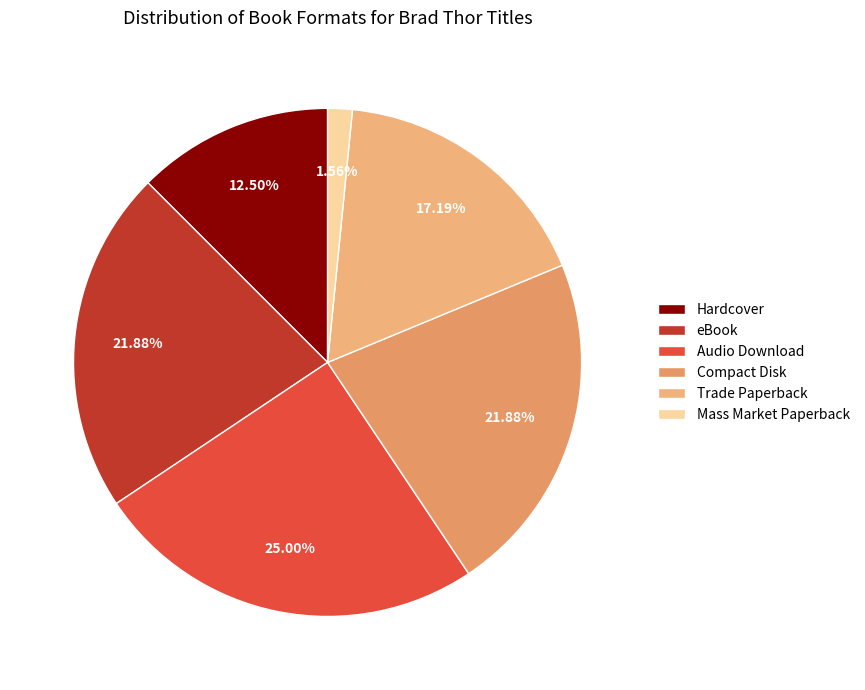

What is the total percentage of Compact Disk and Mass Market Paperback?

23.4%